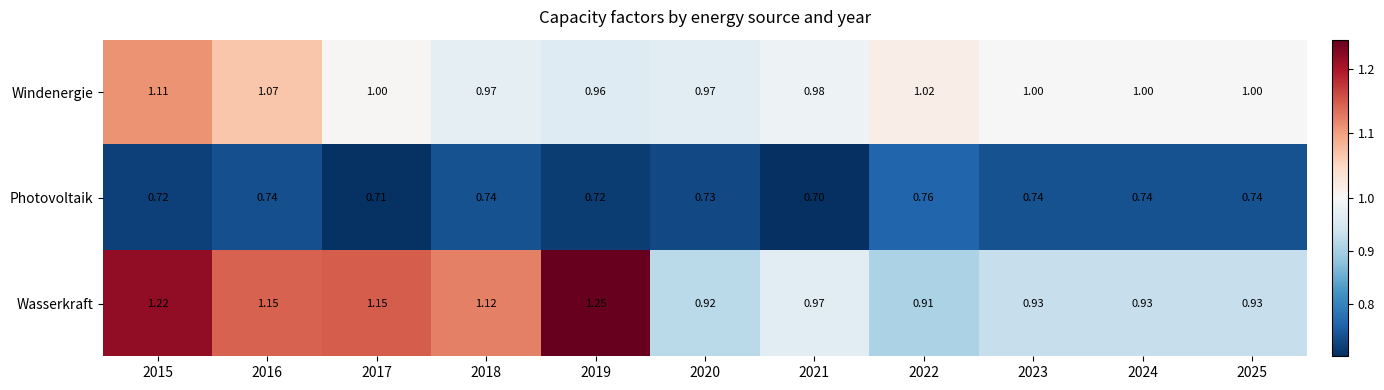

At 2023, list the series in order from smallest to largest.

Photovoltaik, Wasserkraft, Windenergie